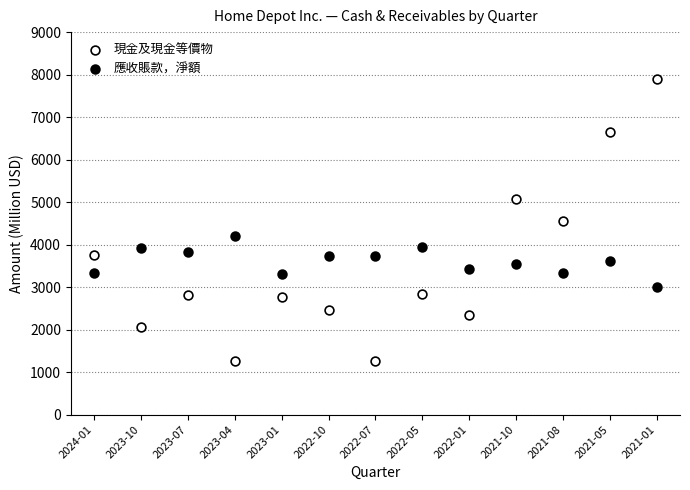

Which series reaches the maximum Y coordinate?

現金及現金等價物